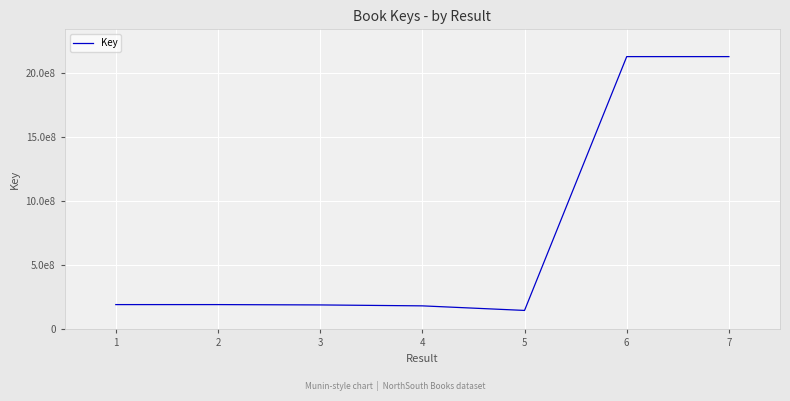

What value does the data have at 7?

2130407808